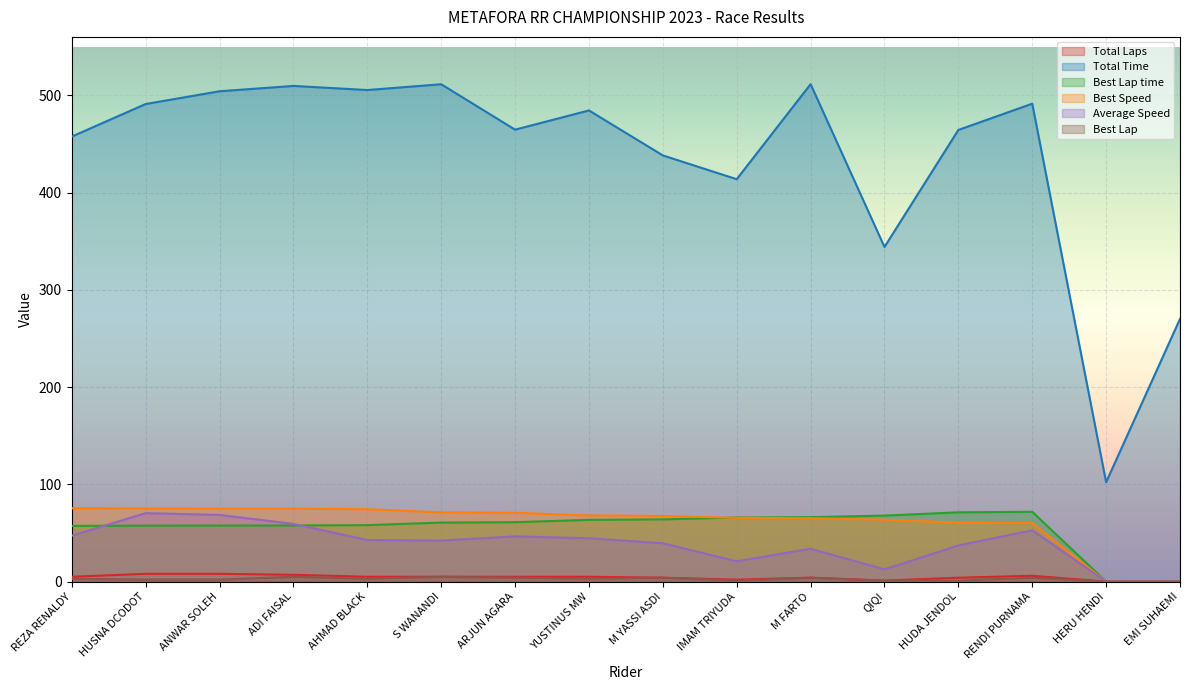

What is the difference between the Best Lap values at HERU HENDI and S WANANDI?

5.0